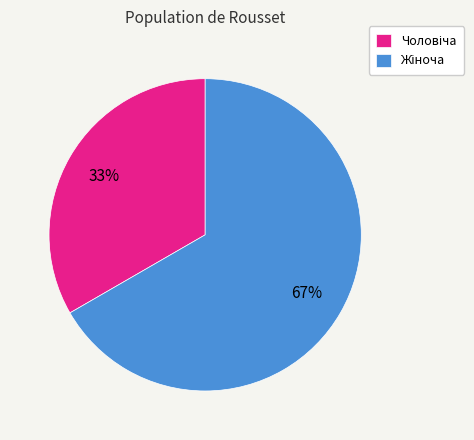

To the nearest percent, what is the average slice percentage?

50%